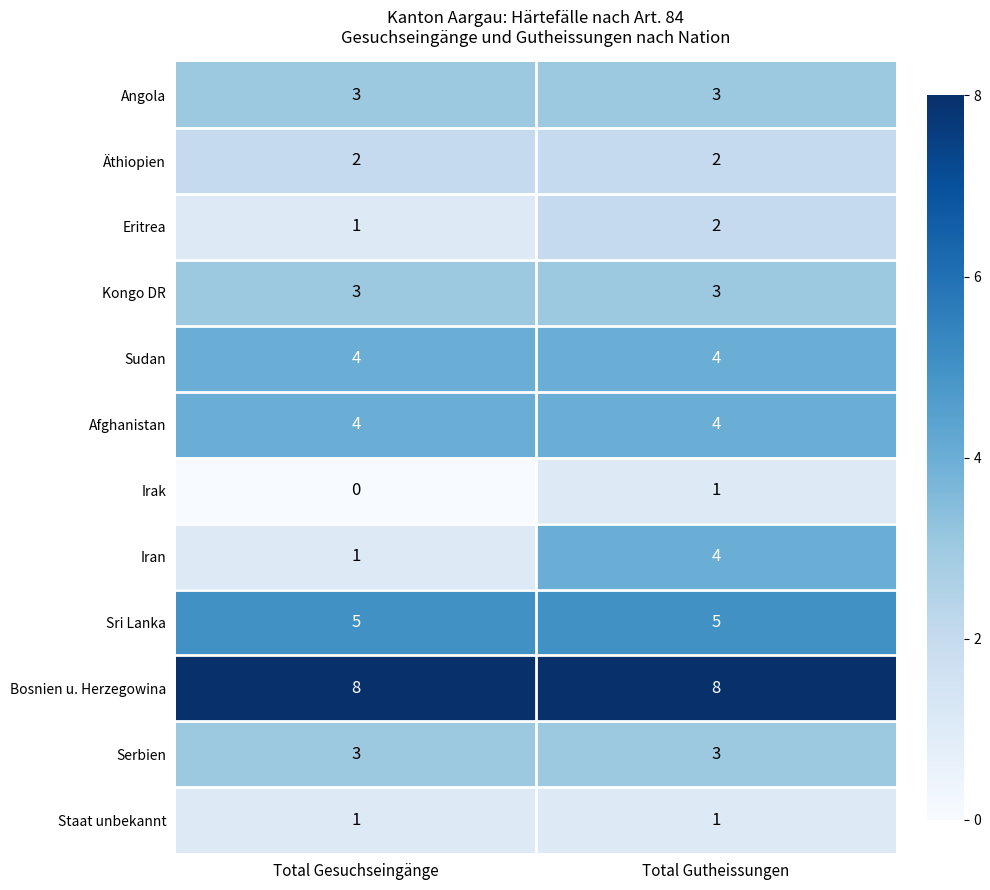

Which series has the largest total across all categories?

Bosnien u. Herzegowina